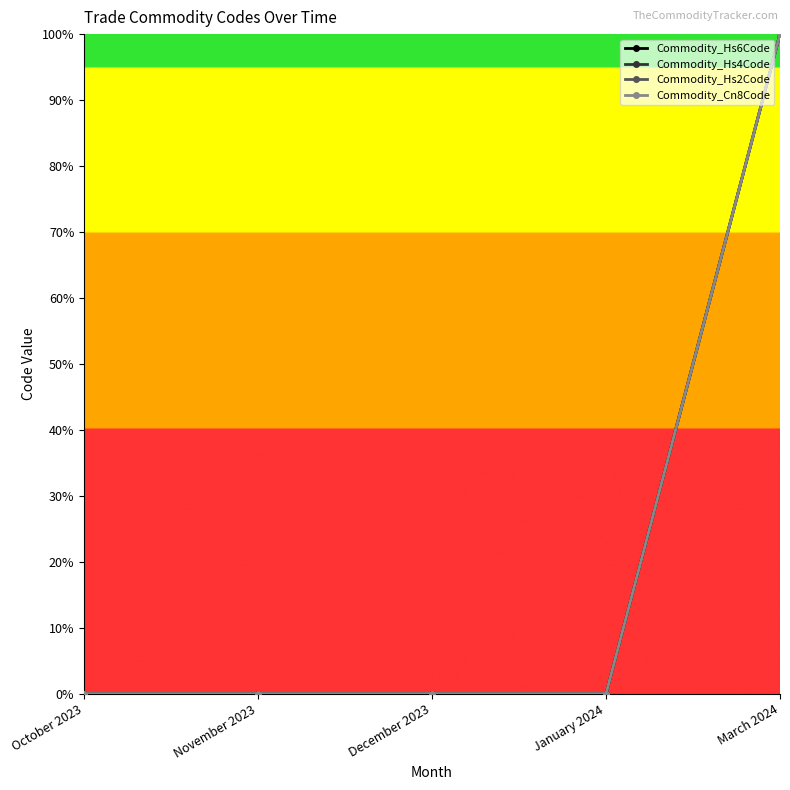

Is this an area chart (filled region under the line)?

No